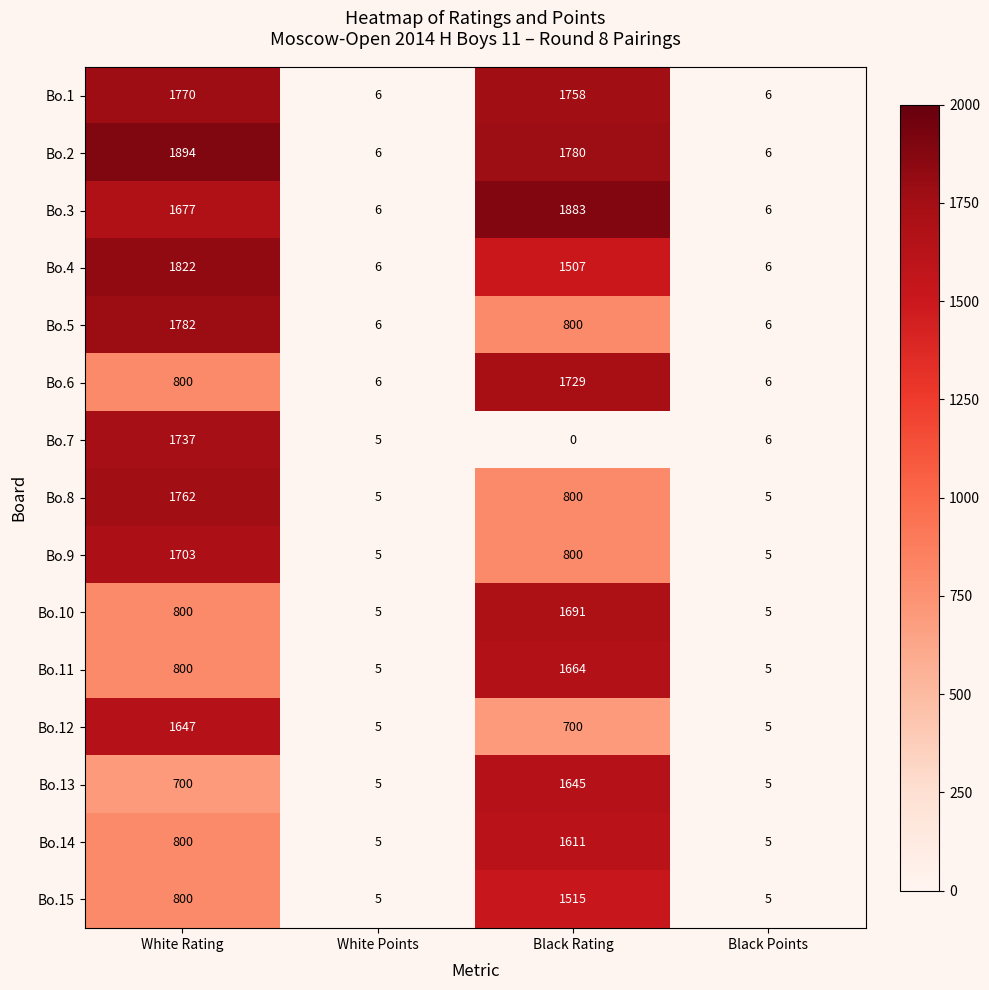

Where is Bo.11 nearest to the value 834?

White Rating